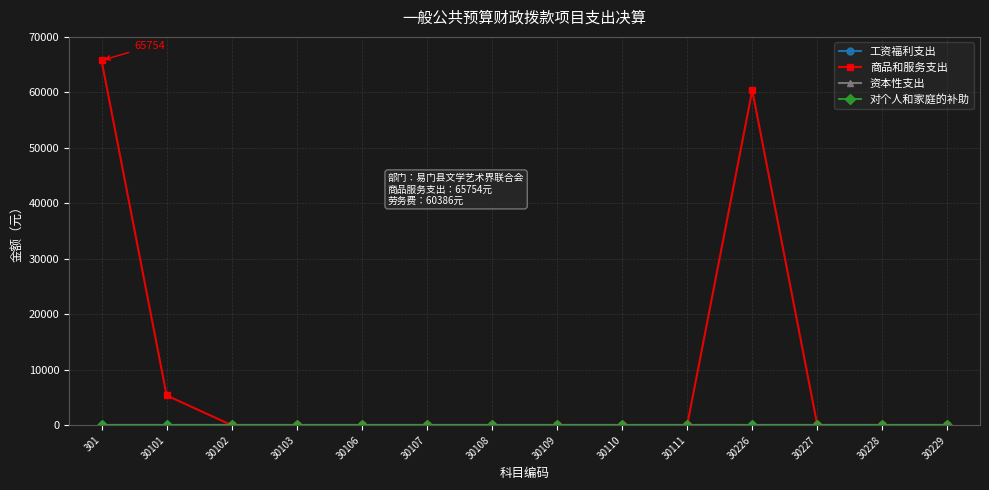

True or false: 资本性支出 and 工资福利支出 cross at least once.

False